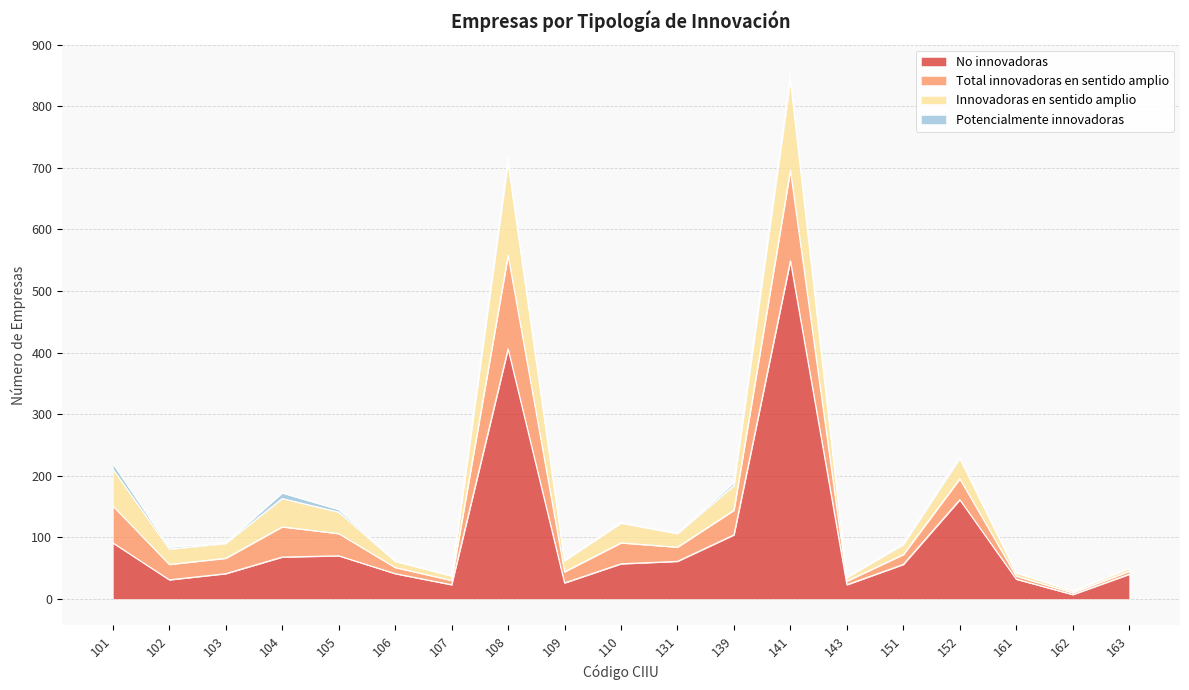

Which category has the highest value in the No innovadoras series?

141